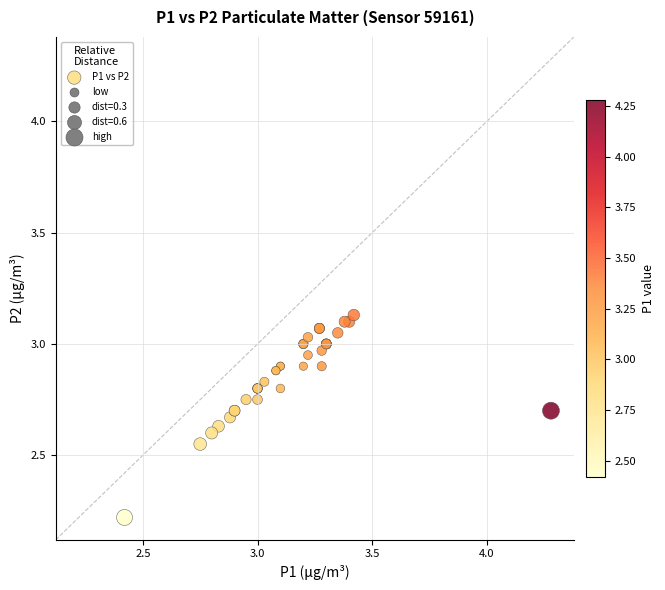

What Y value in the scatter plot is closest to 2?

2.2